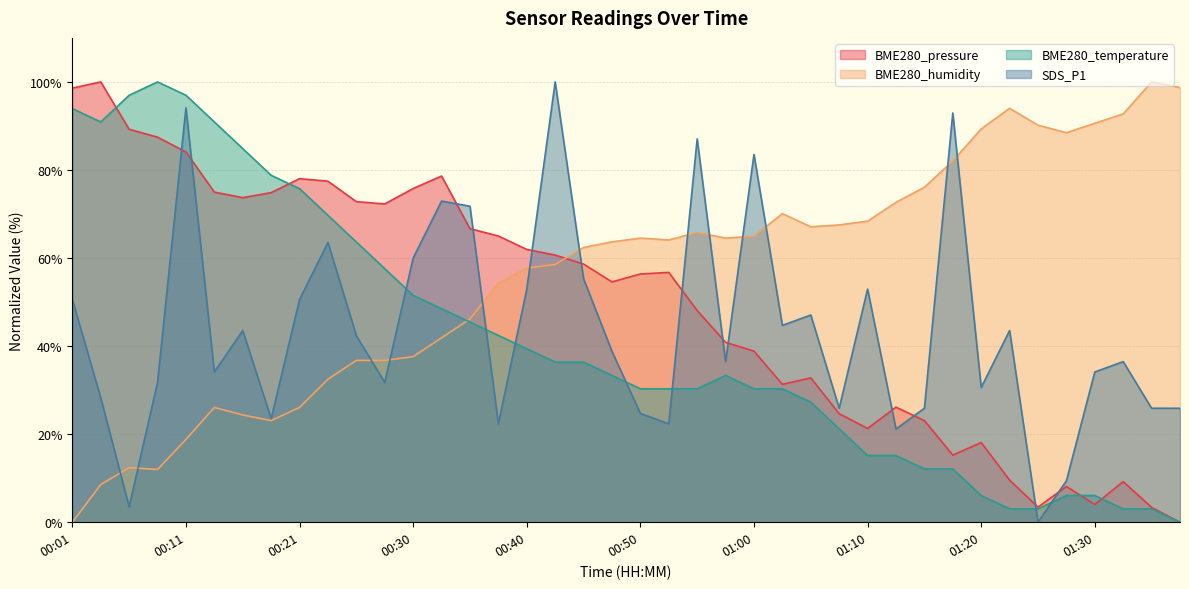

Between 00:08 and 01:28, which is larger?

00:08